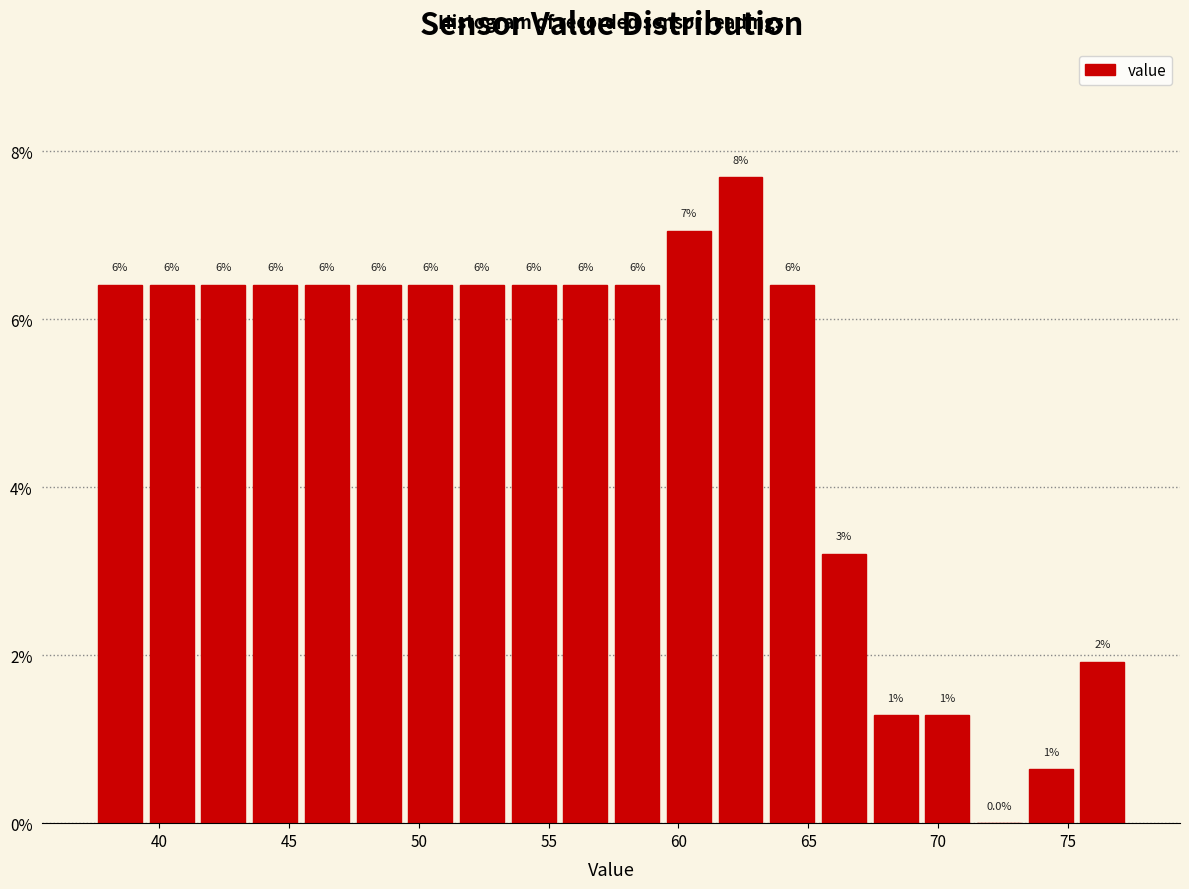

Around what value on the x-axis is the tallest bar? Give the approximate position of its centre, as read against the axis.

62.5